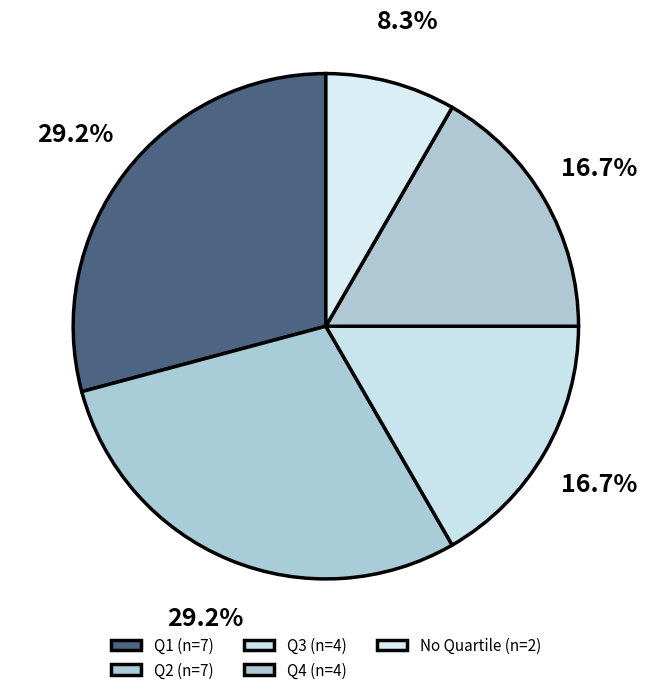

How many slices are in this pie chart?

5